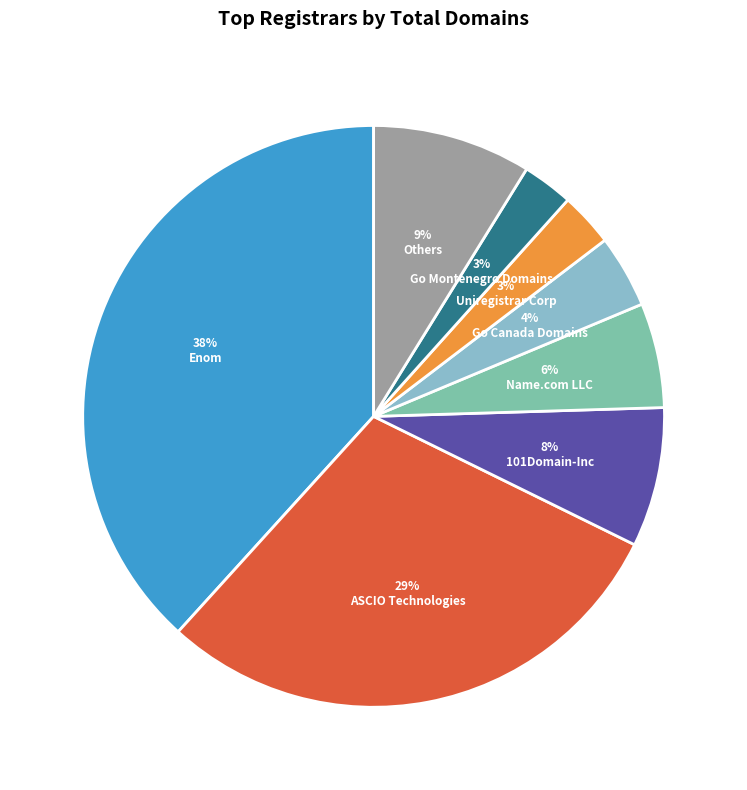

Which category has the biggest portion of the pie?

Enom